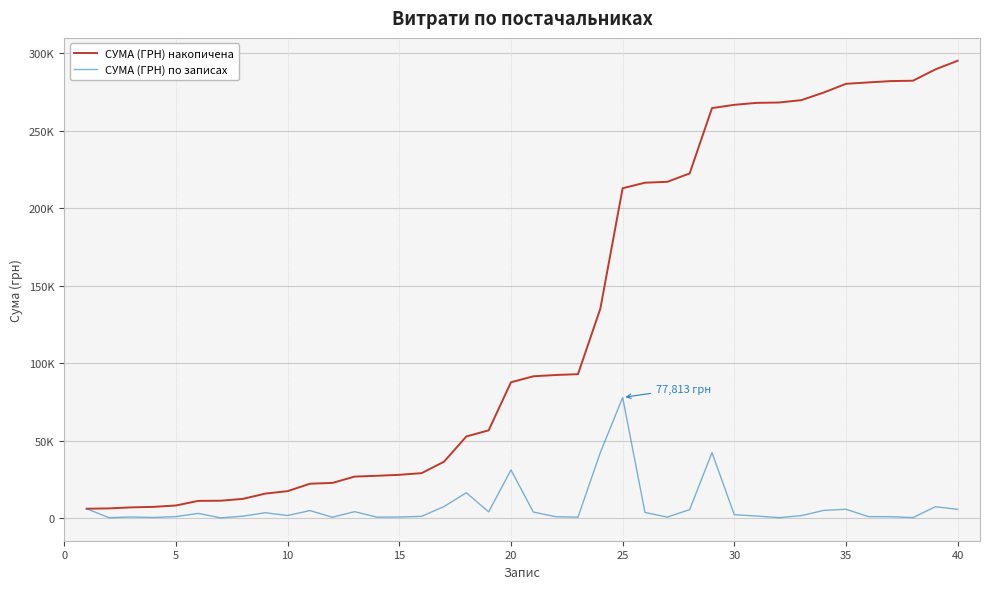

What are all the series names shown in the legend?

СУМА (ГРН) накопичена, СУМА (ГРН) по записах